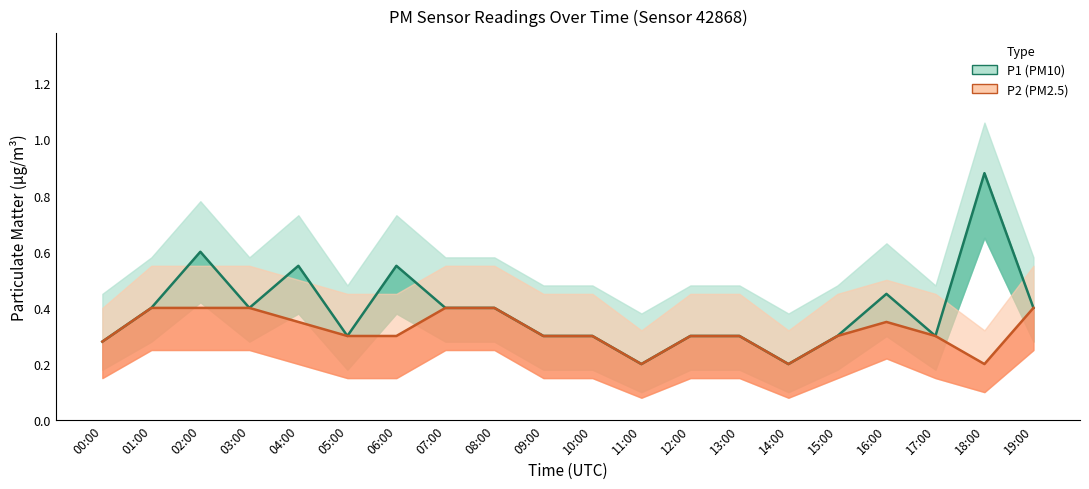

What is the sum of all P2 (PM2.5) estimate values?

6.4